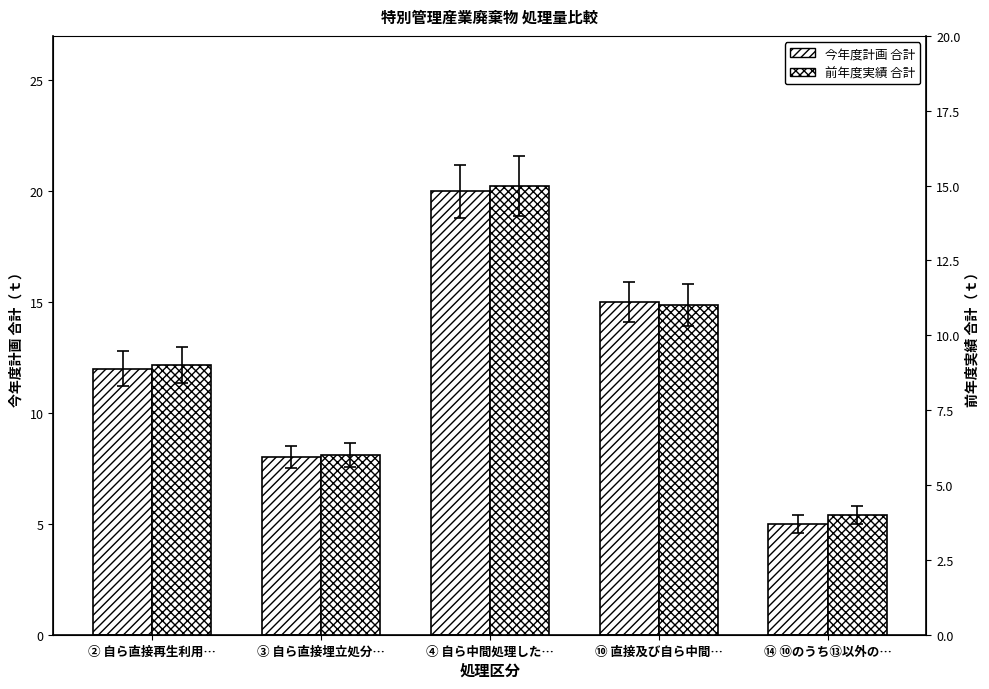

Between ② 自ら直接再生利用… and ⑭ ⑩のうち⑬以外の…, which series saw the biggest shift?

今年度計画 合計